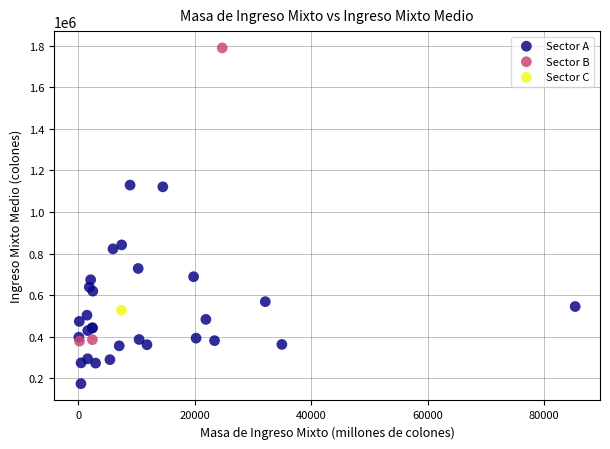

Which series contains the highest Y value?

Sector B